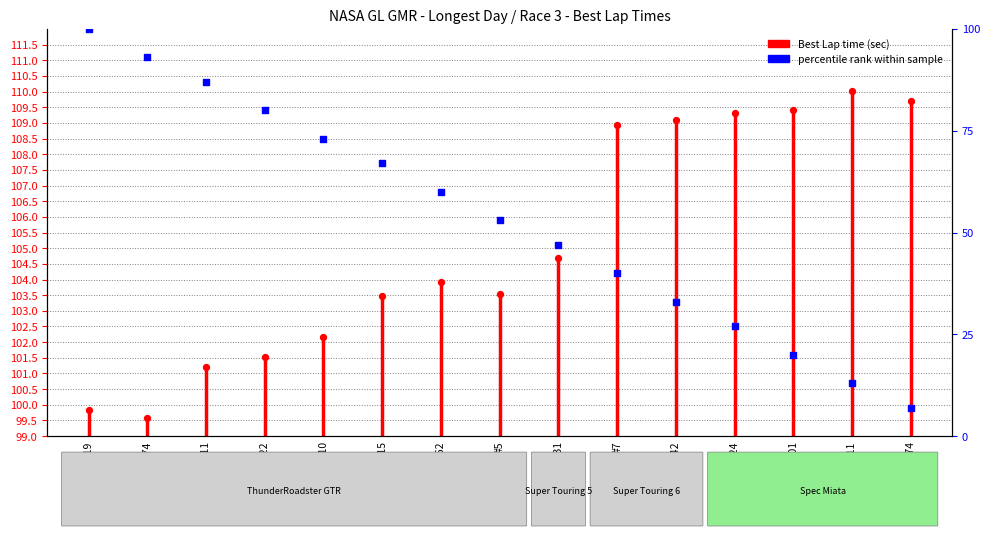

Is the value of Best Lap time at #131 greater than the value of percentile rank at #74?

Yes